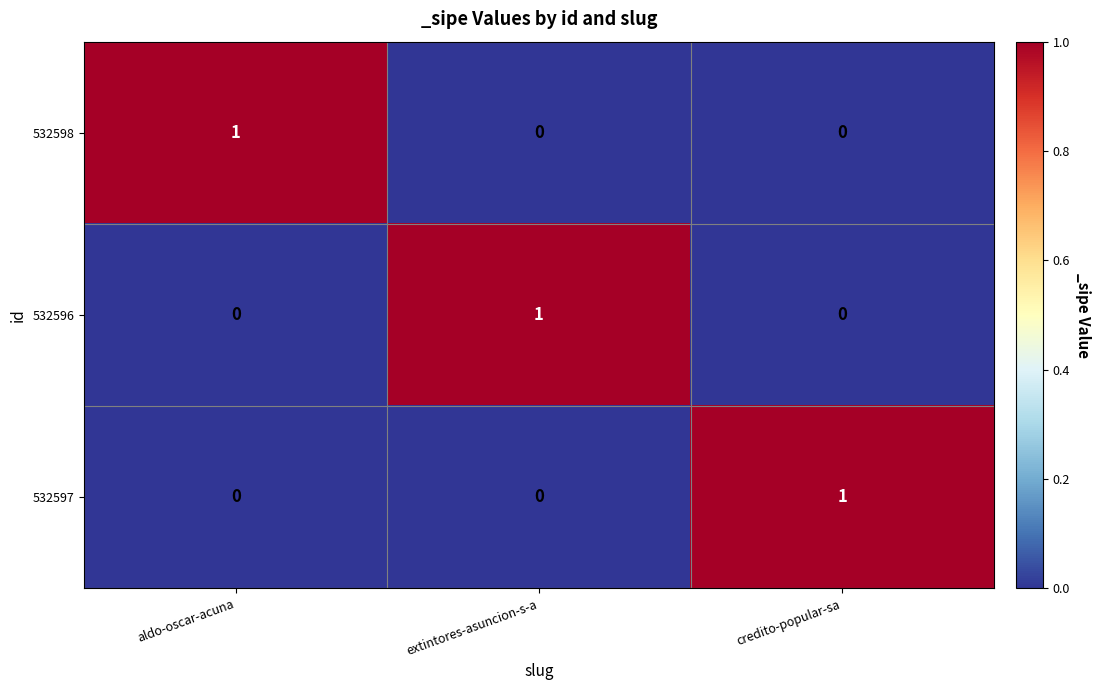

Reading left to right, extract all data points from this chart.

532598: 1	0	0
532596: 0	1	0
532597: 0	0	1